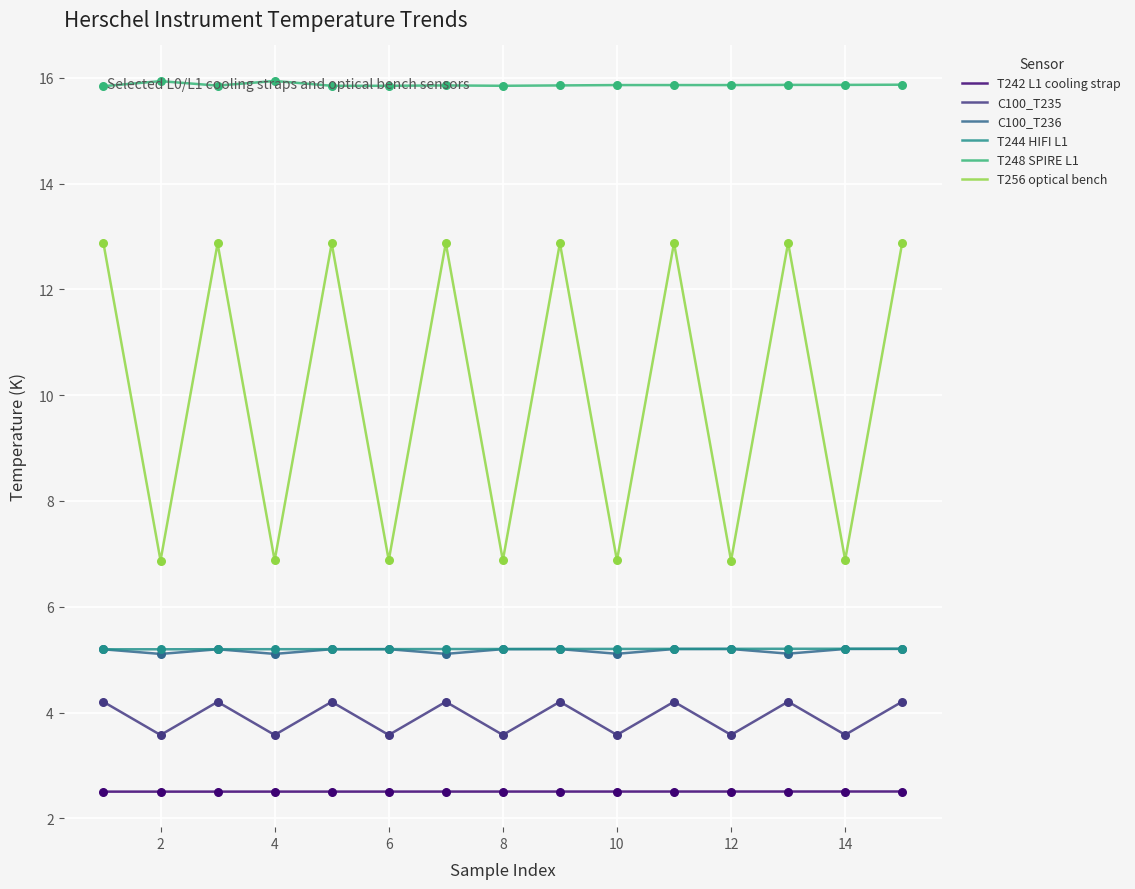

Which series has the largest total across all categories?

T248 SPIRE L1